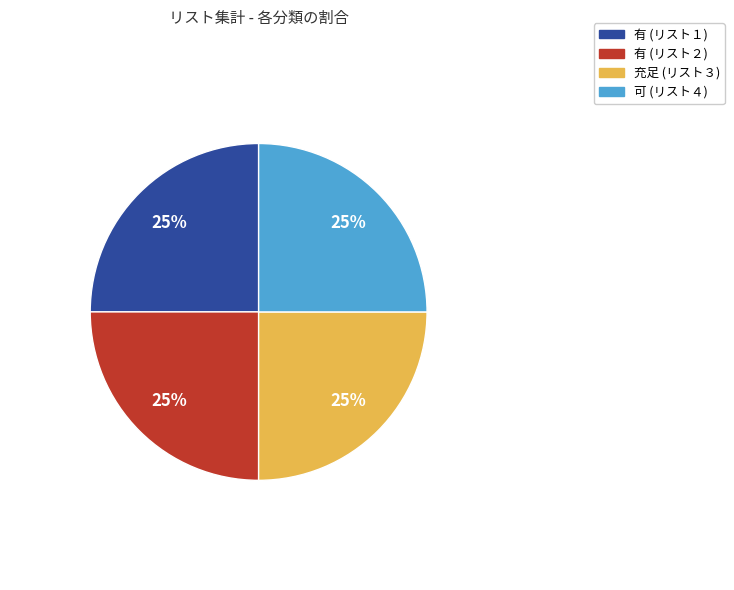

Is there a majority slice in this chart?

No